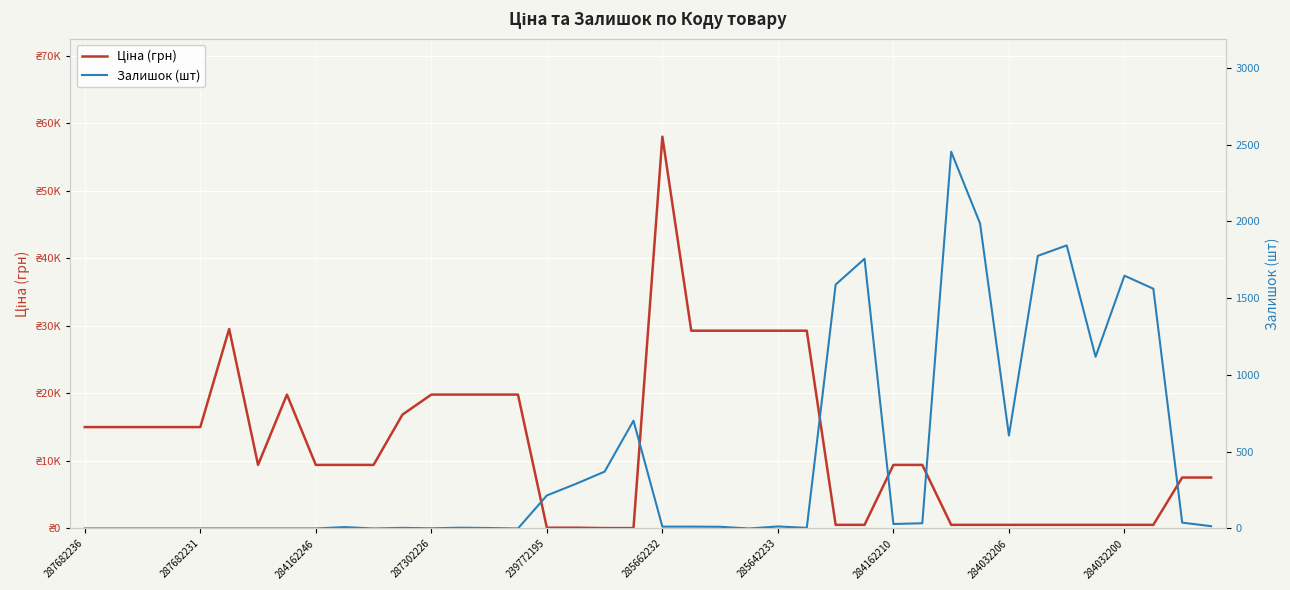

True or false: Ціна (грн) has a value of 535.4 at 34.

True